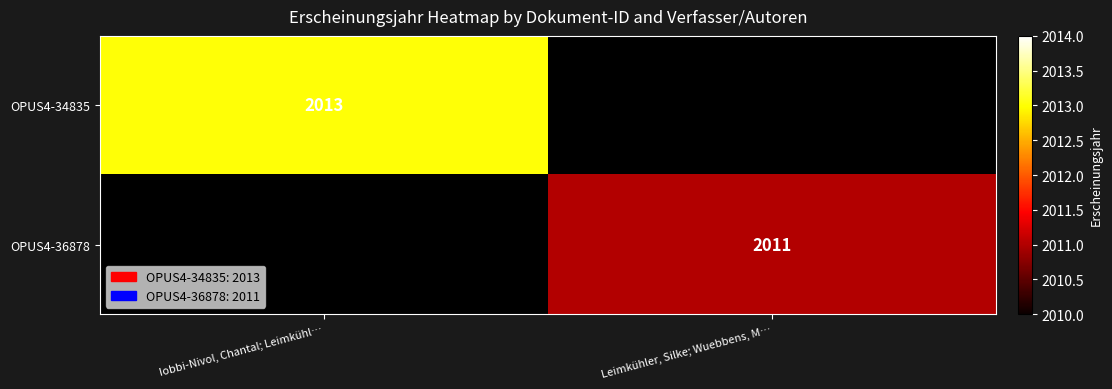

Is it true that OPUS4-34835 equals 2701 at Iobbi-Nivol, Chantal; Leimkühl…?

False